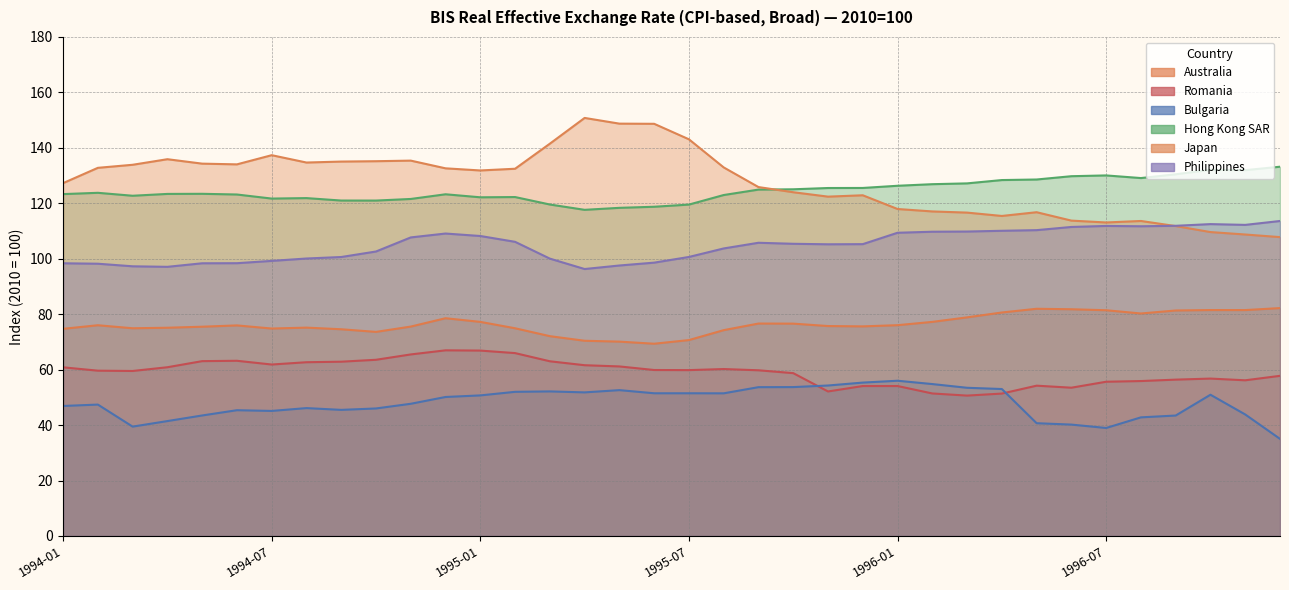

At 1995-08, list the series in order from smallest to largest.

Bulgaria, Romania, Australia, Philippines, Hong Kong SAR, Japan